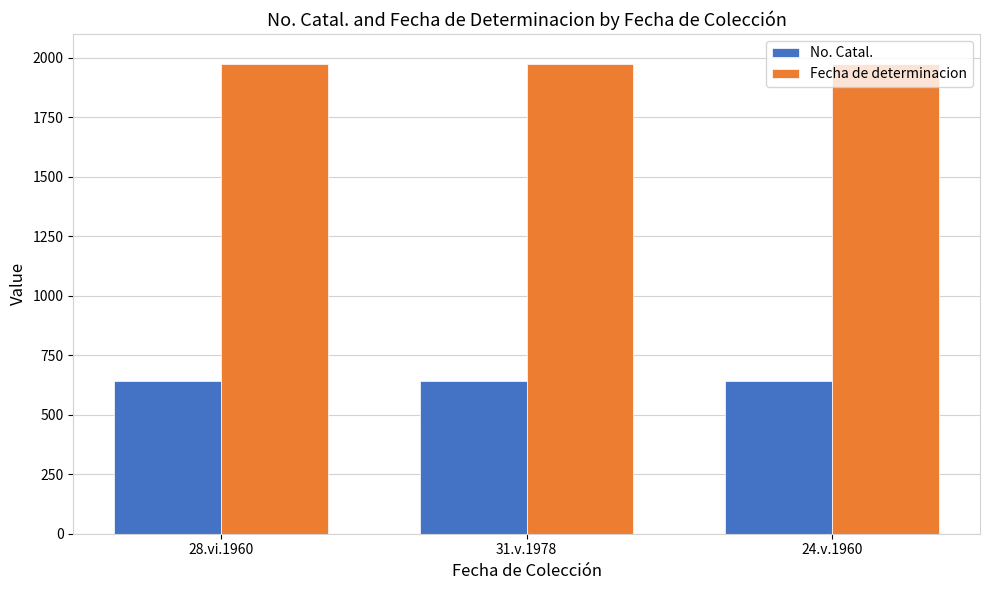

What is the total value across all series at 28.vi.1960?

2614